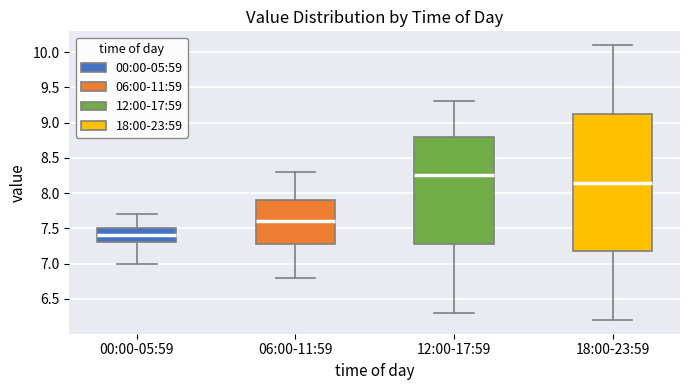

Reading left to right, transcribe this box plot: for each box, give where its median line is, the range the box spans, and where its two whiskers end, as read against the y-axis. The values are not printed on the chart, so give them approximately, as read against the axis.

00:00-05:59: median 7.40, box 7.30 to 7.50, whiskers 7.00 to 7.70
06:00-11:59: median 7.60, box 7.30 to 7.90, whiskers 6.80 to 8.30
12:00-17:59: median 8.25, box 7.30 to 8.80, whiskers 6.30 to 9.30
18:00-23:59: median 8.15, box 7.20 to 9.15, whiskers 6.20 to 10.10